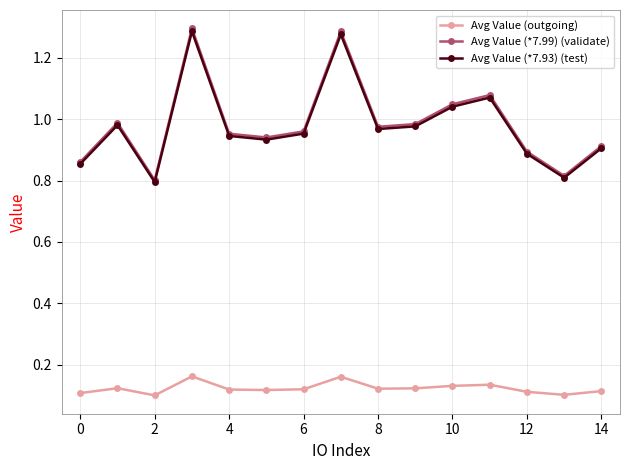

True or false: Avg Value (*7.93) (test) and Avg Value (outgoing) intersect in this chart.

False